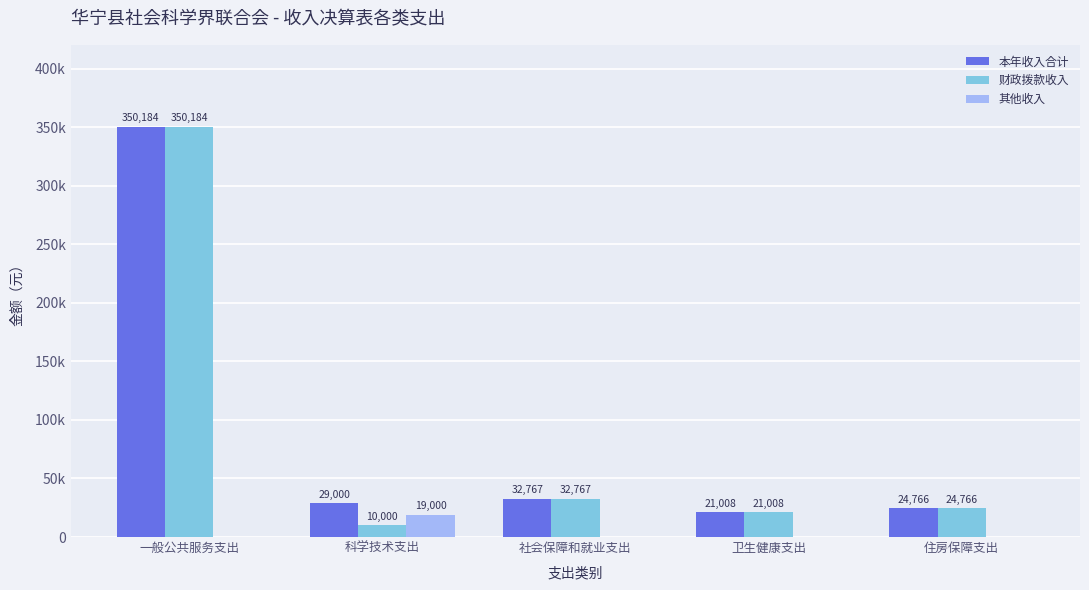

Reading right to left, extract all data points from this chart.

本年收入合计: 住房保障支出=24766.0	卫生健康支出=21007.8	社会保障和就业支出=32767.4	科学技术支出=29000.0	一般公共服务支出=350183.7
财政拨款收入: 住房保障支出=24766.0	卫生健康支出=21007.8	社会保障和就业支出=32767.4	科学技术支出=10000.0	一般公共服务支出=350183.7
其他收入: 住房保障支出=0.0	卫生健康支出=0.0	社会保障和就业支出=0.0	科学技术支出=19000.0	一般公共服务支出=0.0